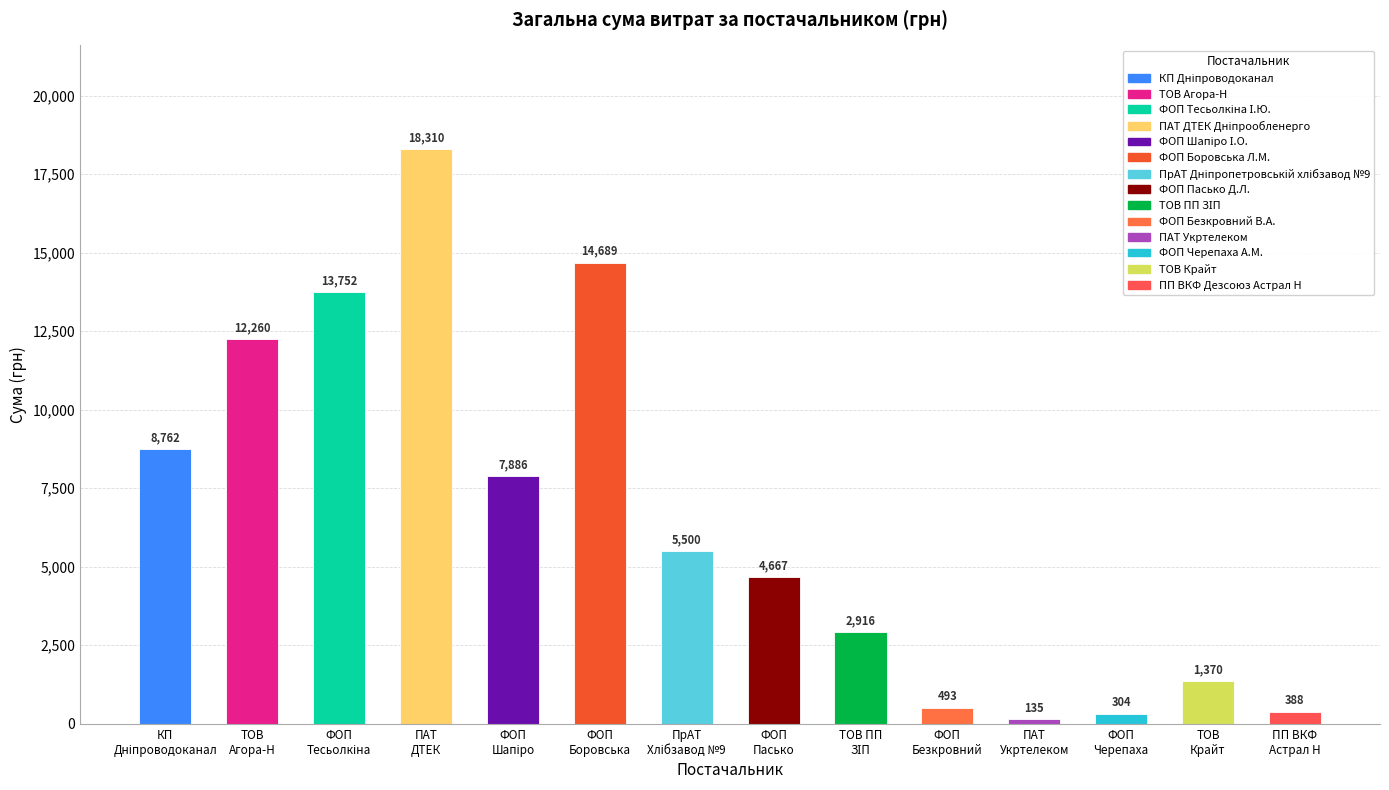

What is the label of the 13th bar from the right?

ТОВ
Агора-Н